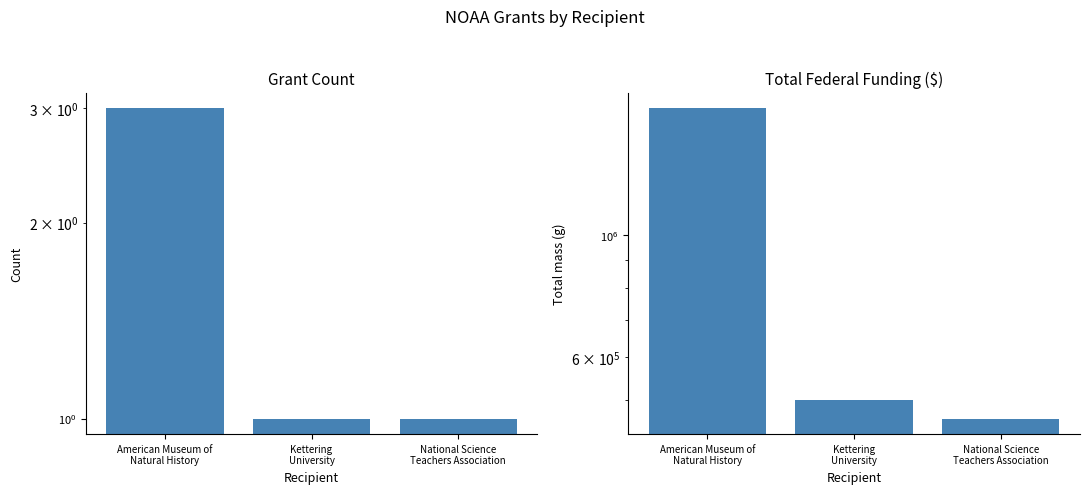

What is the spread (max minus min) of values at National Science
Teachers Association?

463070